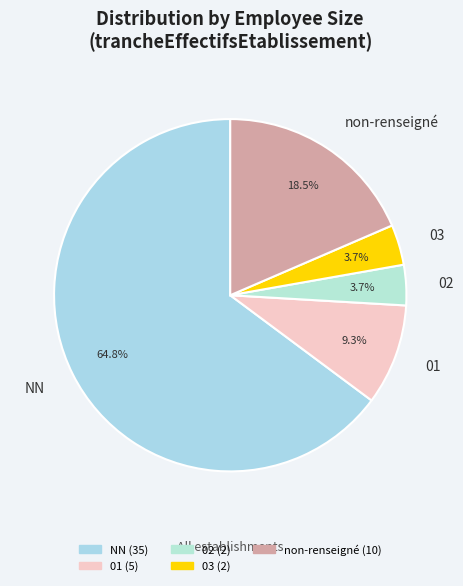

How many slices are in this pie chart?

5